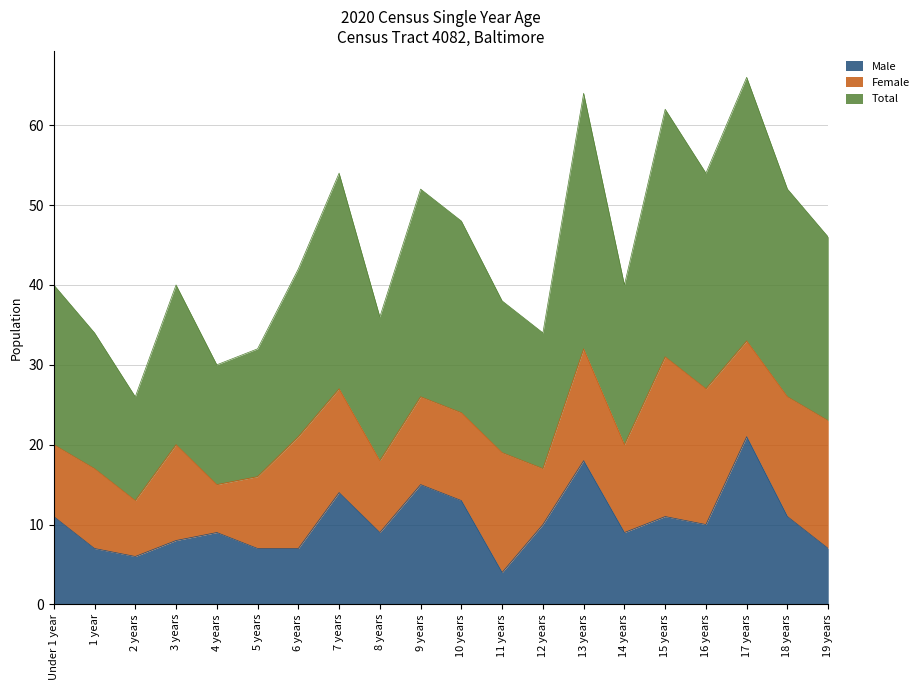

Does the chart display data point markers on the line(s)?

No